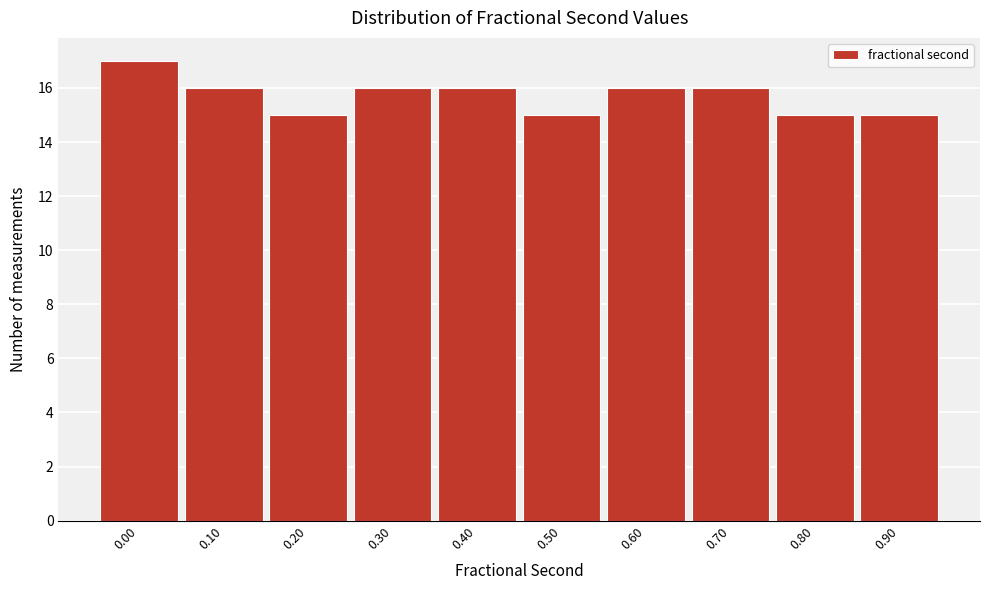

Reading right to left, extract all data points from this chart.

0.90=15	0.80=15	0.70=16	0.60=16	0.50=15	0.40=16	0.30=16	0.20=15	0.10=16	0.00=17